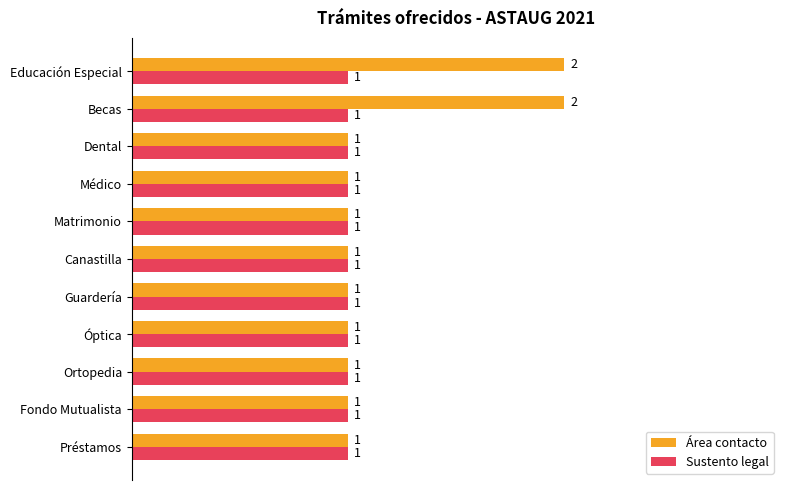

What is the smallest value displayed?

1